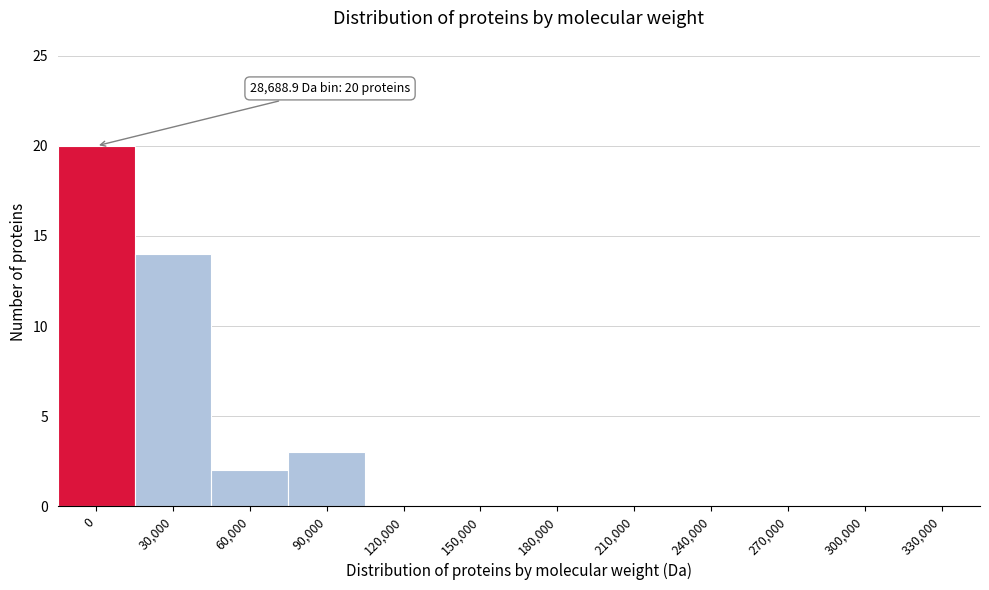

Reading left to right, what are all the values shown in this chart?

0=20	30,000=14	60,000=2	90,000=3	120,000=0	150,000=0	180,000=0	210,000=0	240,000=0	270,000=0	300,000=0	330,000=0